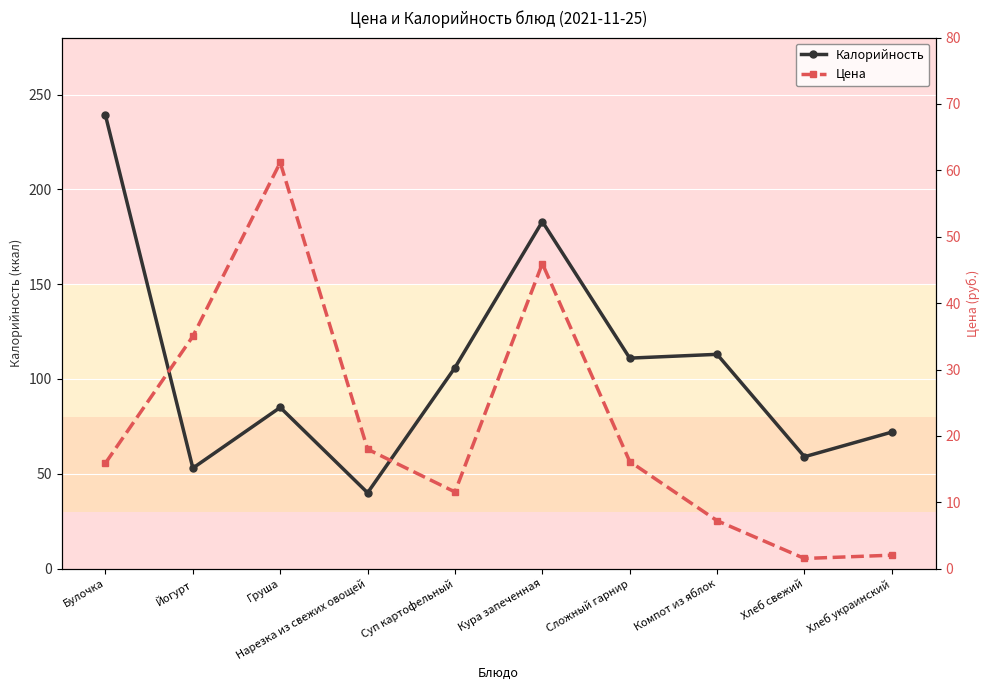

Reading left to right, list all the values displayed in this chart.

Калорийность: 239.0	53.0	85.0	40.0	106.0	183.0	111.0	113.0	59.0	72.0
Цена: 15.9	35.0	61.2	18.0	11.6	46.0	16.1	7.2	1.5	2.0